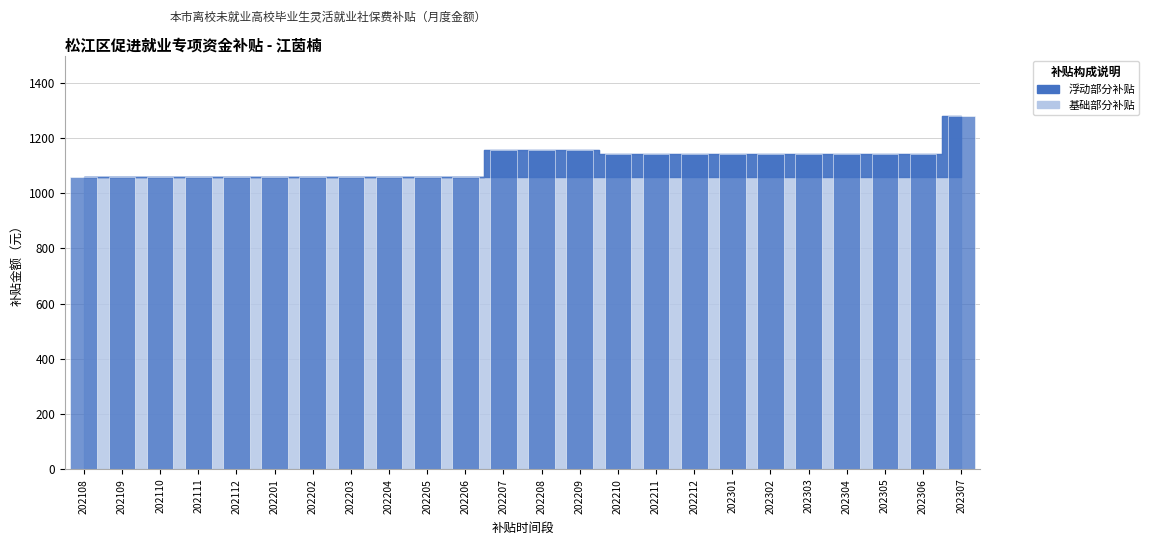

What is the difference between the values at 202205 and 202301?

80.4